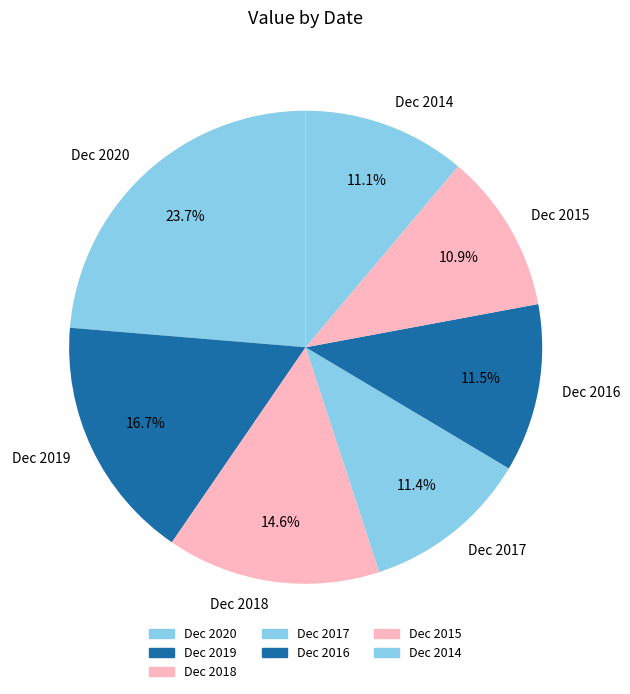

What percentage is NOT represented by Dec 2019?

83.3%